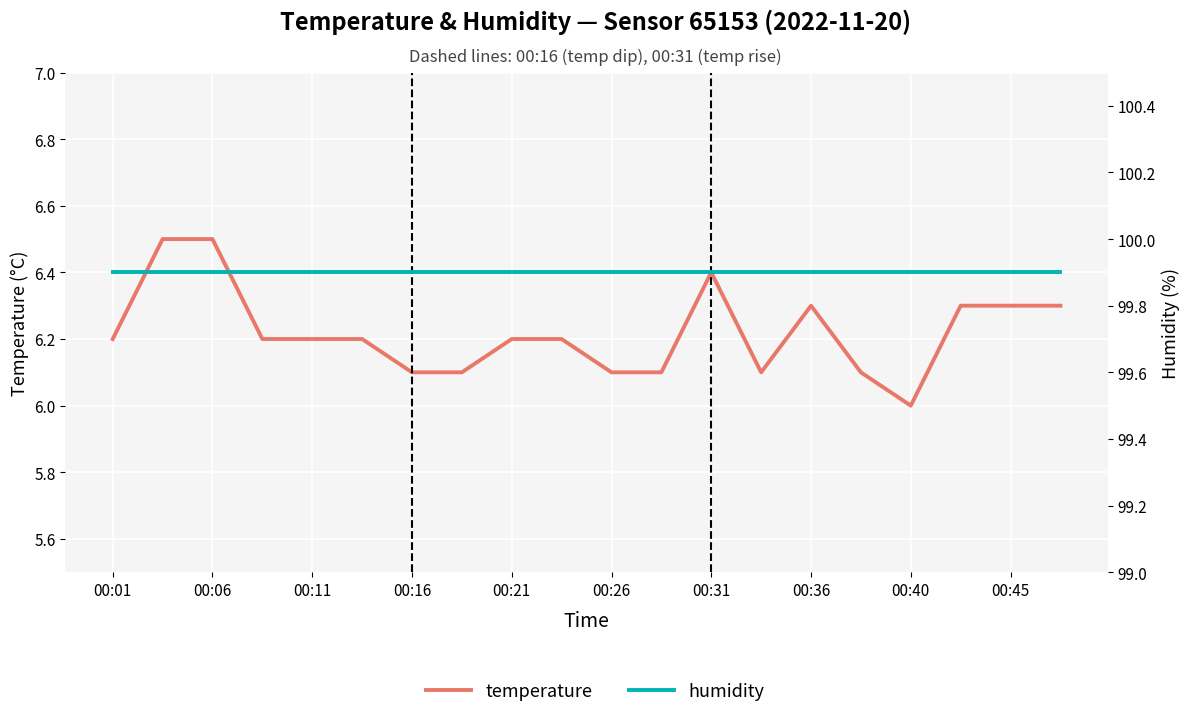

How many lines are shown in the chart?

2